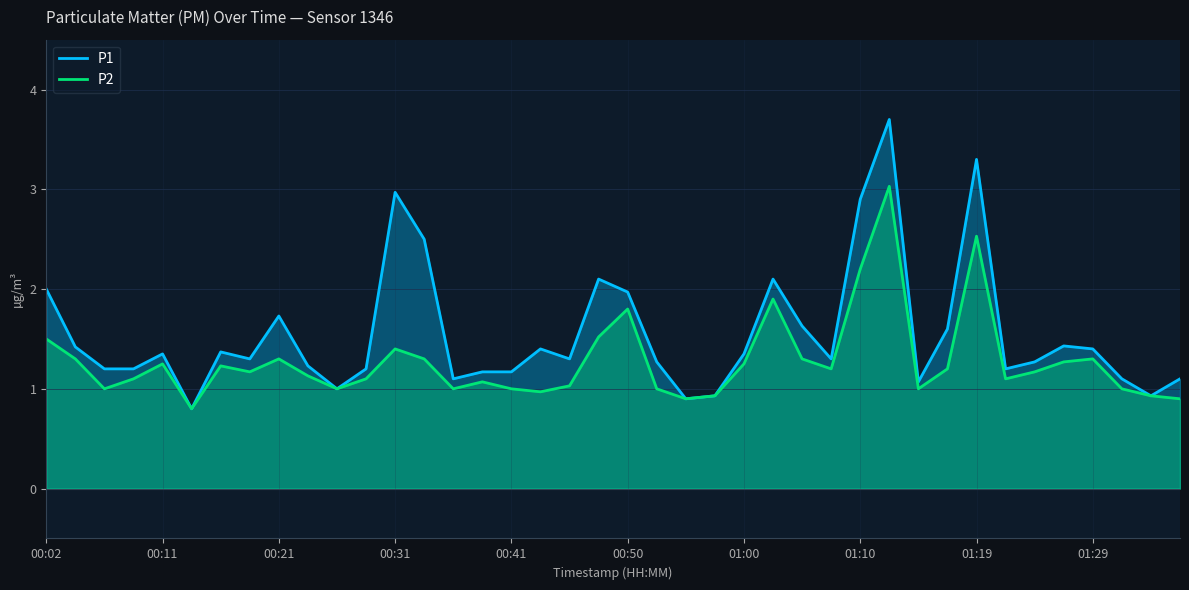

What are all the series names shown in the legend?

P1, P2